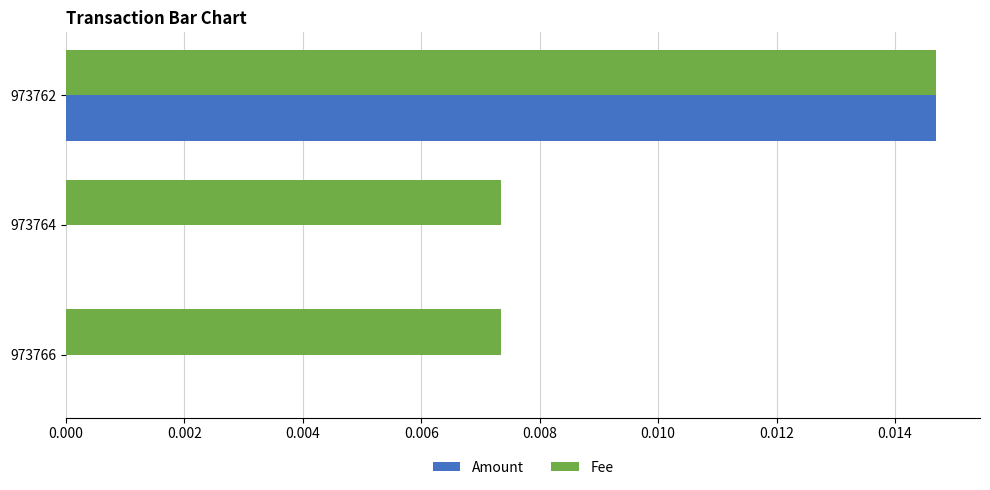

Is the value of Amount at 973766 greater than the value of Fee at 973762?

No